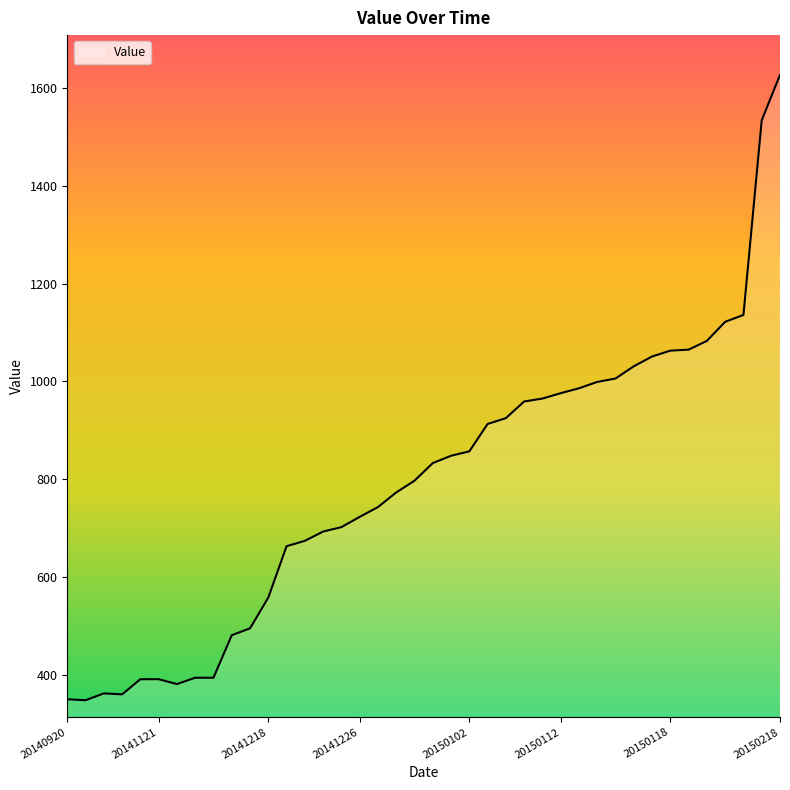

What is the greatest value displayed?

1627